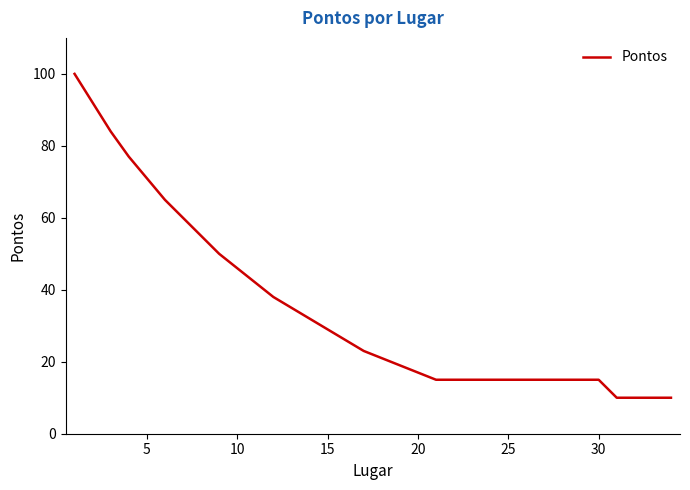

Does the chart display data point markers on the line(s)?

No